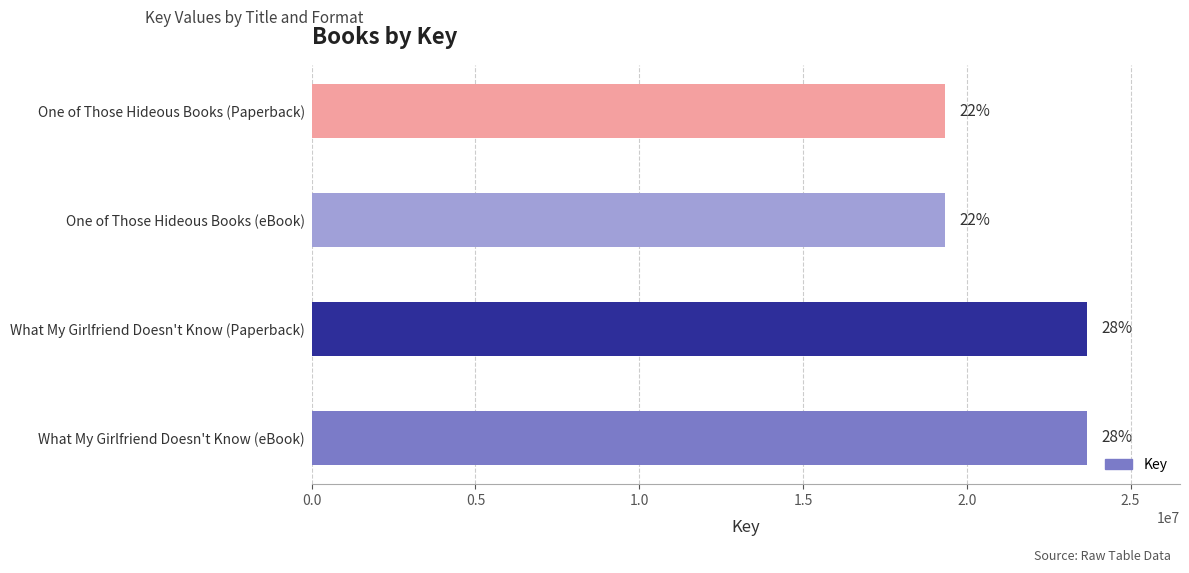

Does the chart contain any negative values?

No